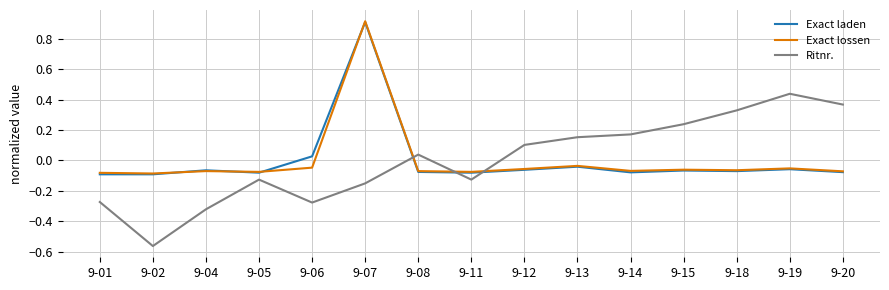

At which category does the chart reach its minimum across all series?

9-02